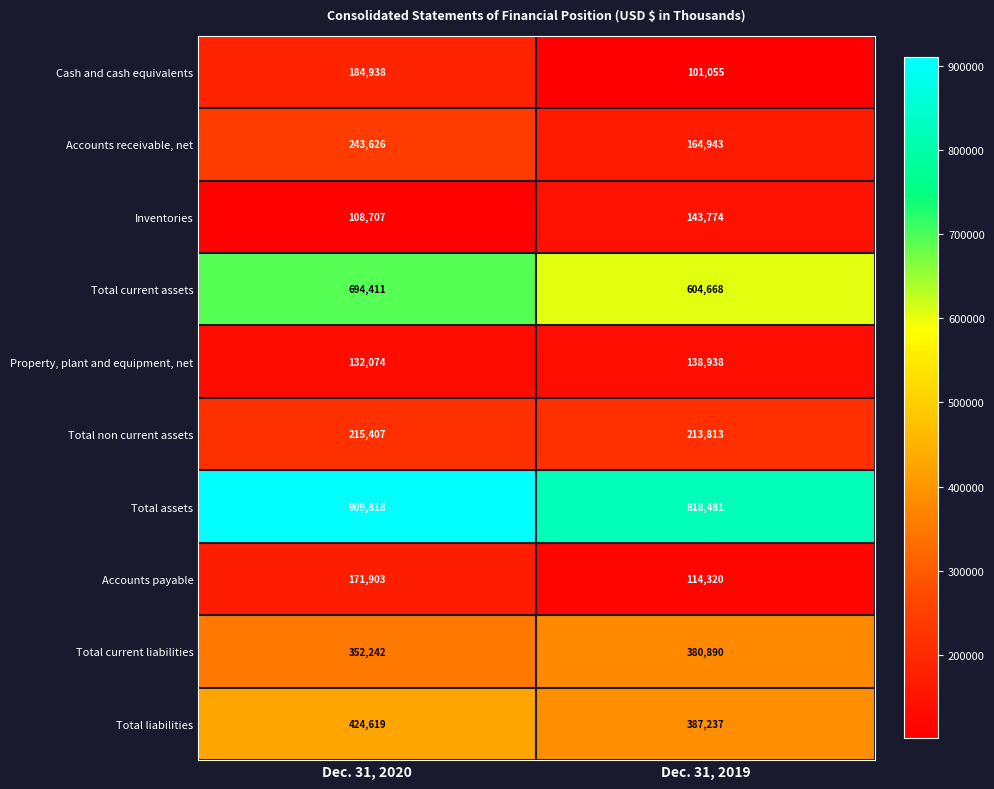

What is the average value of the Accounts payable series?

143112